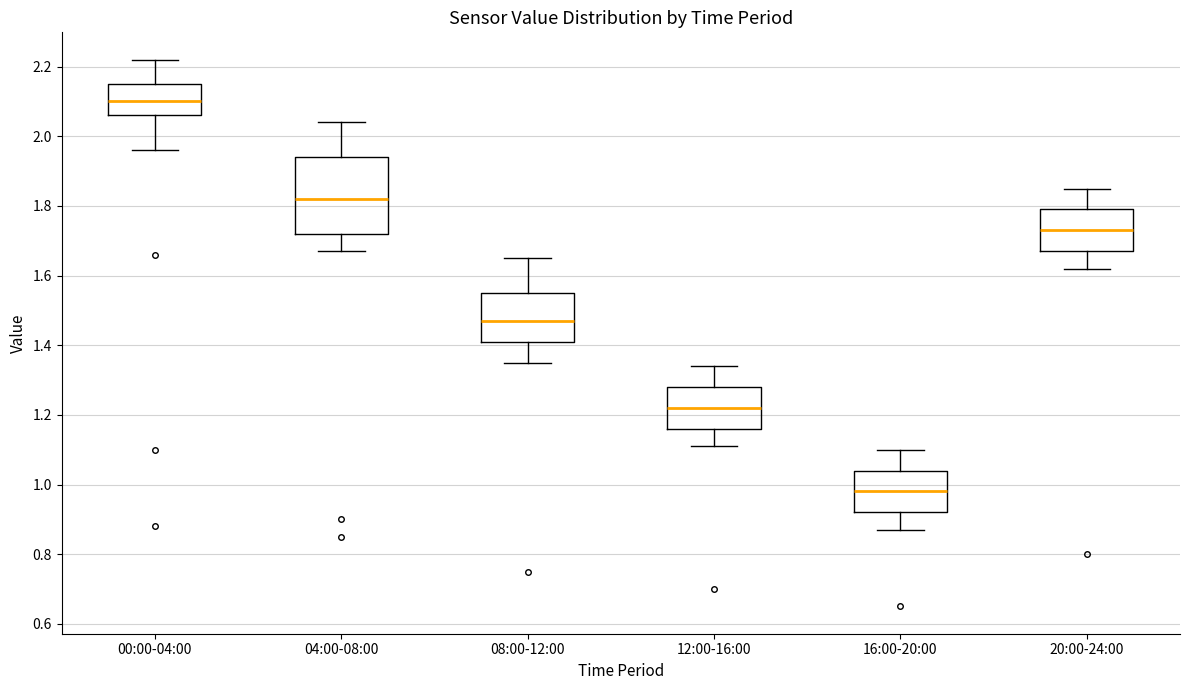

Reading left to right, read every box against the y-axis: the position of its median line, the range the box covers, and the ends of its whiskers. The values are not printed on the chart, so give them approximately, as read against the axis.

00:00-04:00: median 2.10, box 2.06 to 2.16, whiskers 1.96 to 2.22
04:00-08:00: median 1.82, box 1.72 to 1.94, whiskers 1.68 to 2.04
08:00-12:00: median 1.48, box 1.42 to 1.56, whiskers 1.36 to 1.66
12:00-16:00: median 1.22, box 1.16 to 1.28, whiskers 1.12 to 1.34
16:00-20:00: median 0.98, box 0.92 to 1.04, whiskers 0.88 to 1.10
20:00-24:00: median 1.74, box 1.68 to 1.80, whiskers 1.62 to 1.86